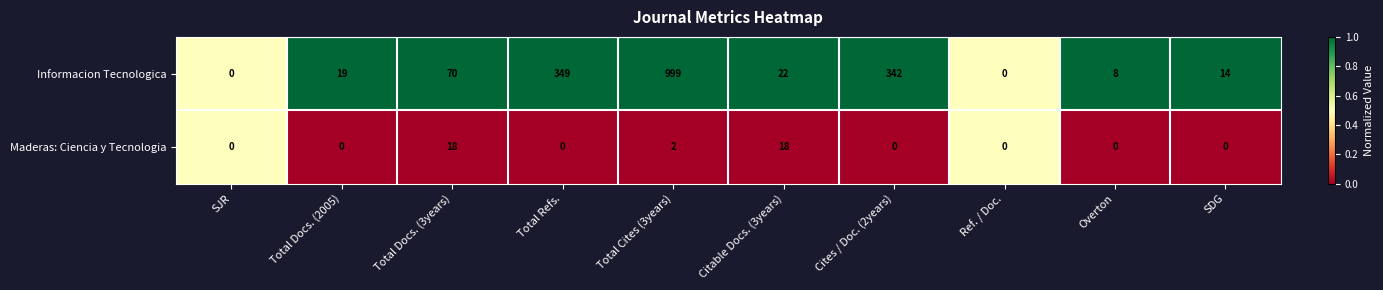

What is the sum of the Informacion Tecnologica values at Total Refs. and Total Docs. (3years)?

419